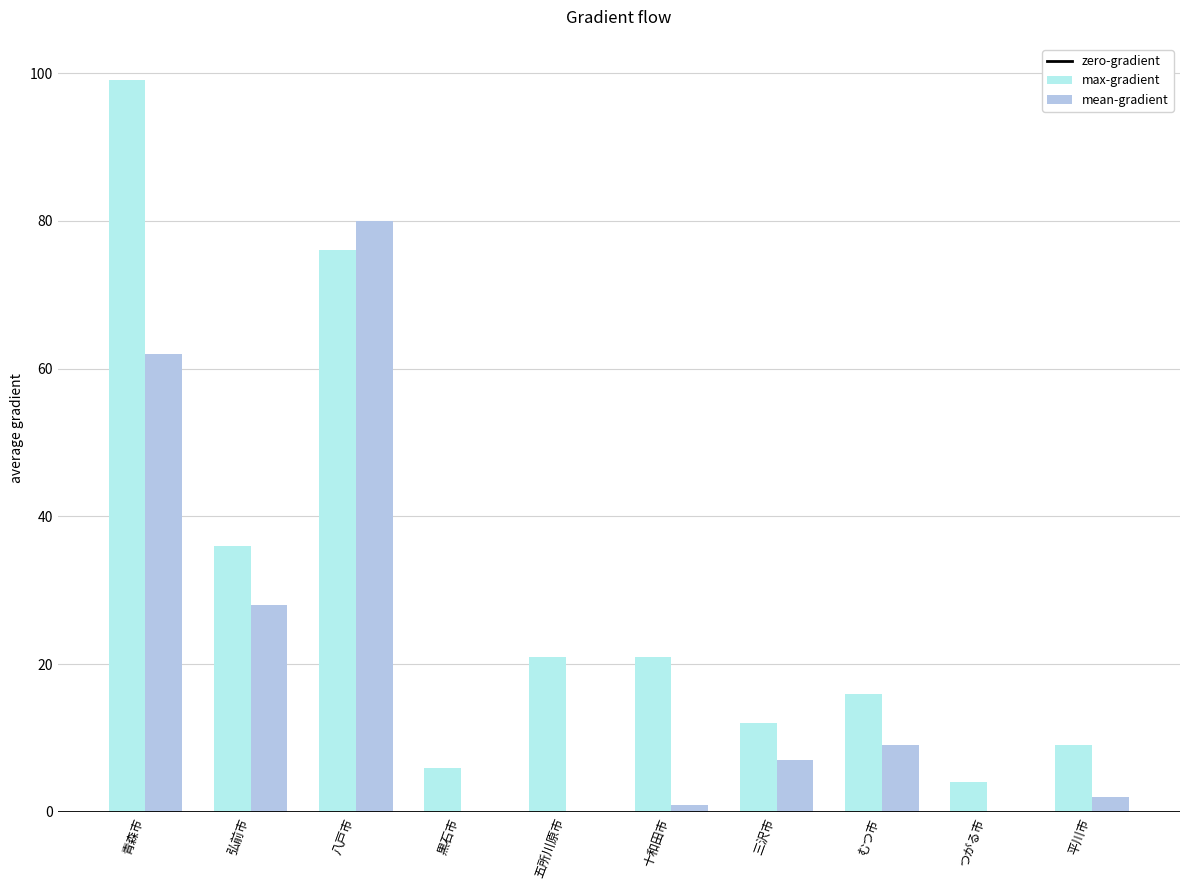

The value of max-gradient at 三沢市 is 17. True or false?

False